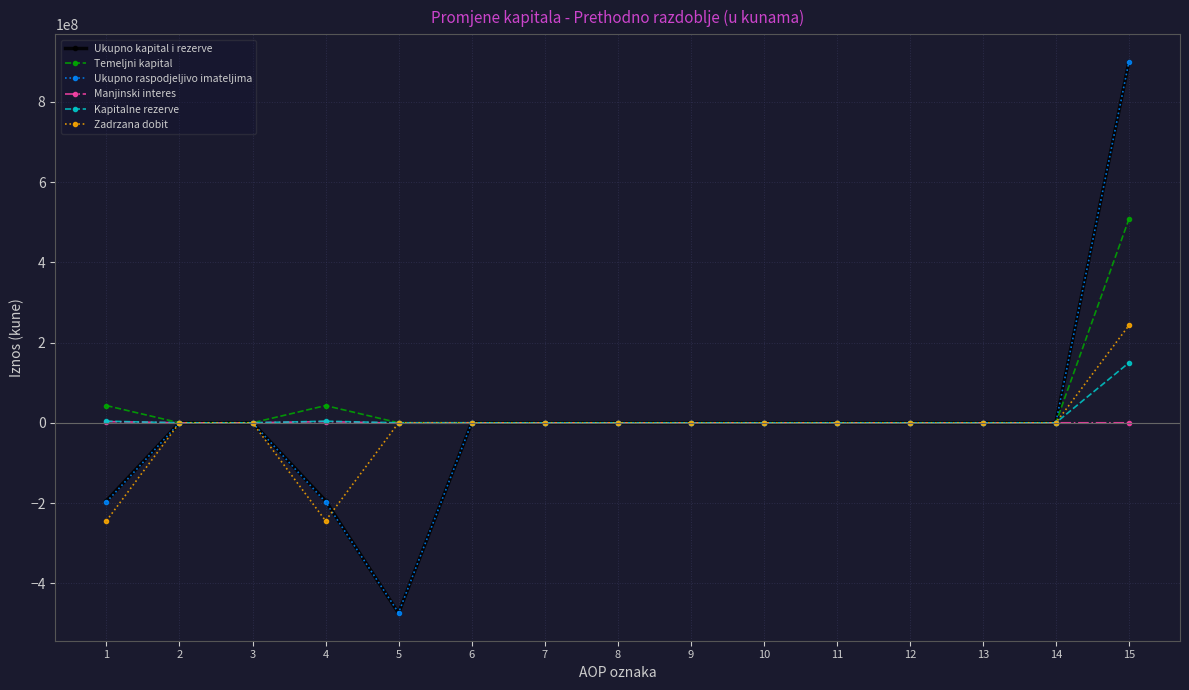

Count the number of data series in this chart.

6